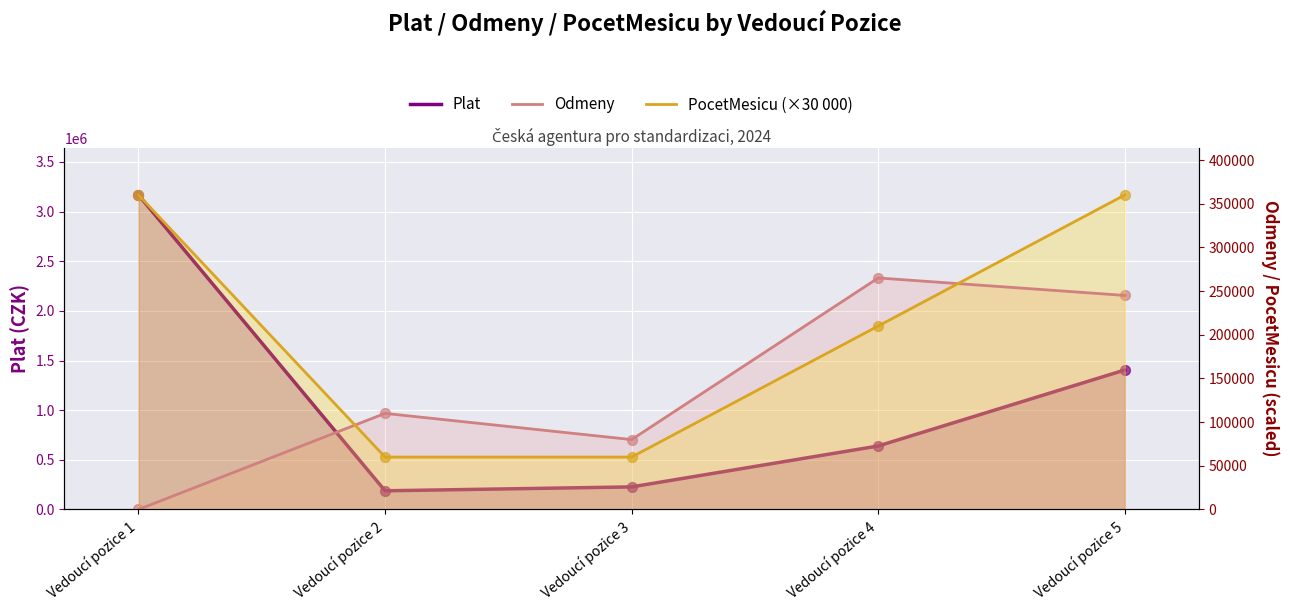

At how many categories does at least one series exceed 2912666?

1